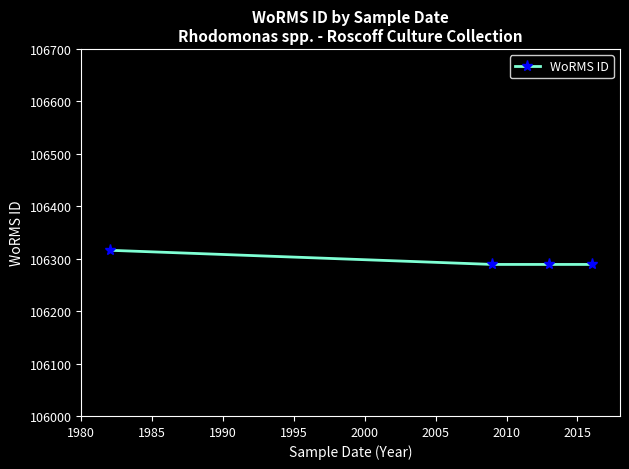

Reading left to right, list all the values displayed in this chart.

106316	106289	106289	106289